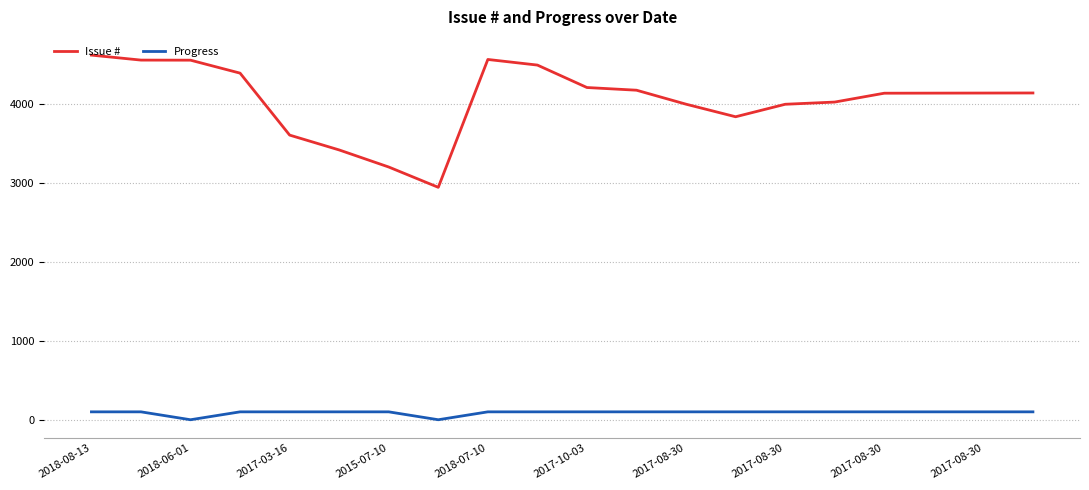

Which series has the largest range (max minus min)?

Issue #